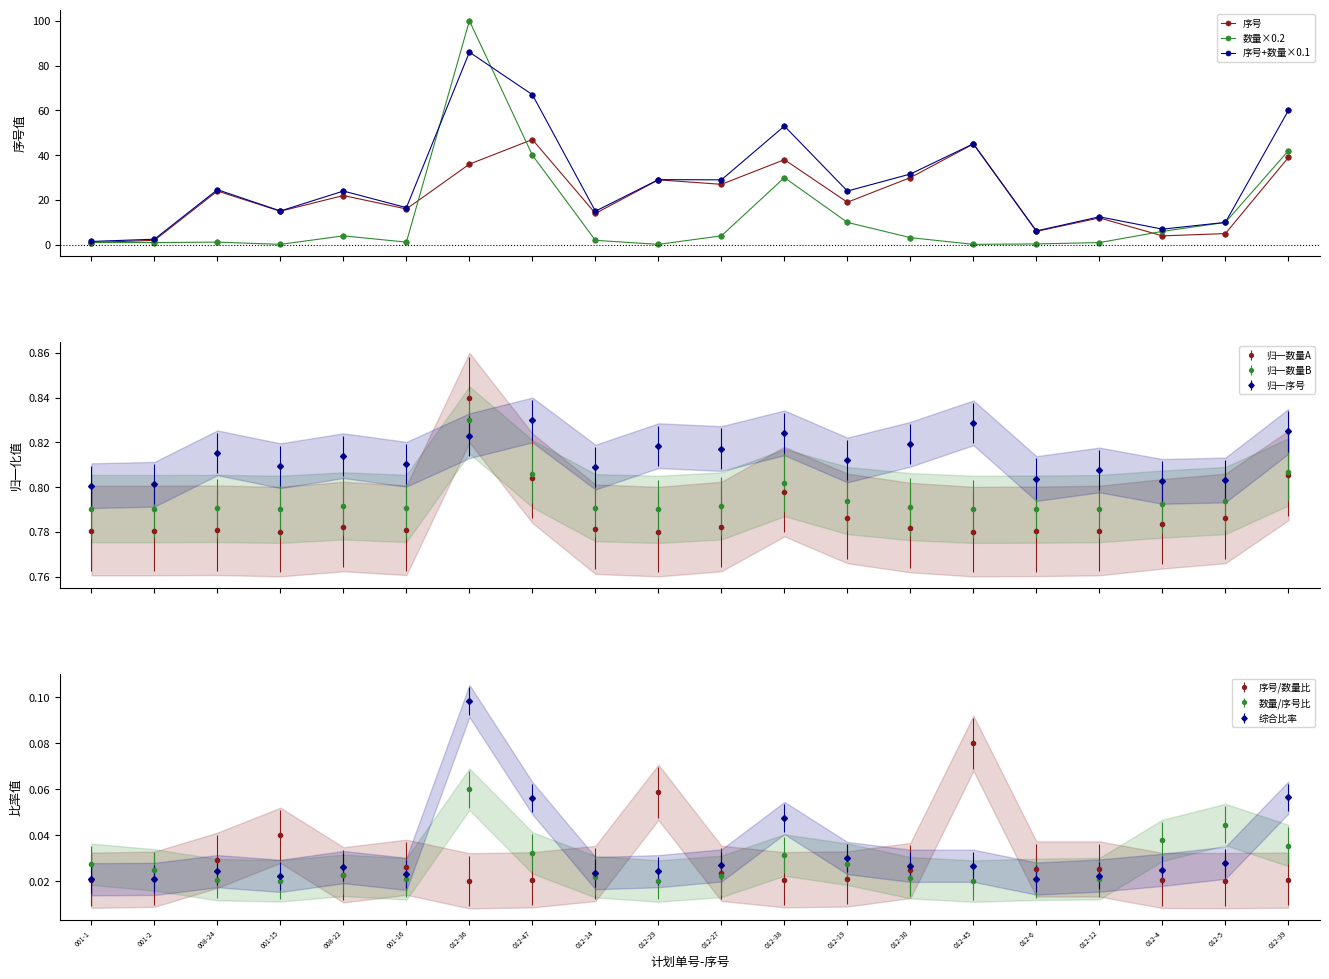

What is the difference between the 数量×0.2 values at 012-6 and 012-47?

39.6